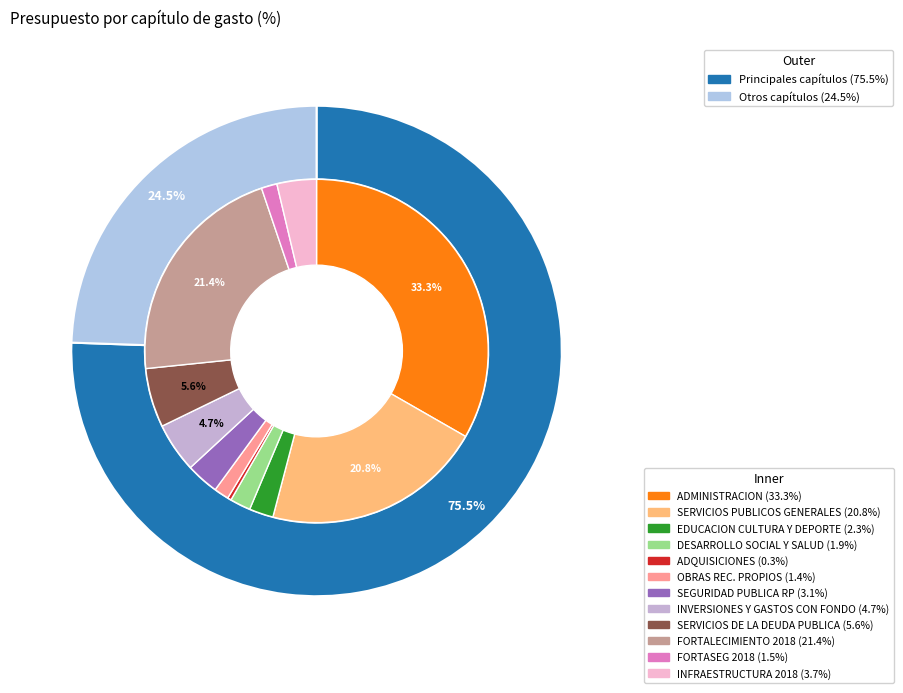

To the nearest percent, what percentage of the pie is INFRAESTRUCTURA 2018?

4%